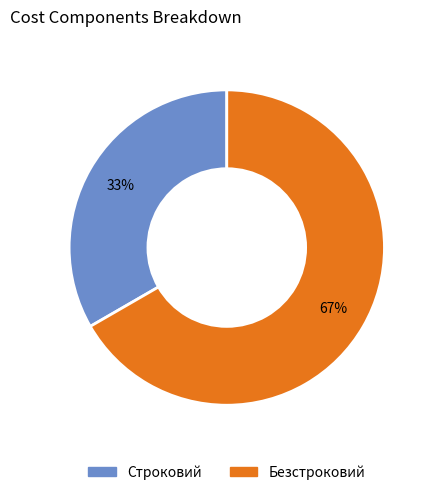

What is the majority slice?

Безстроковий